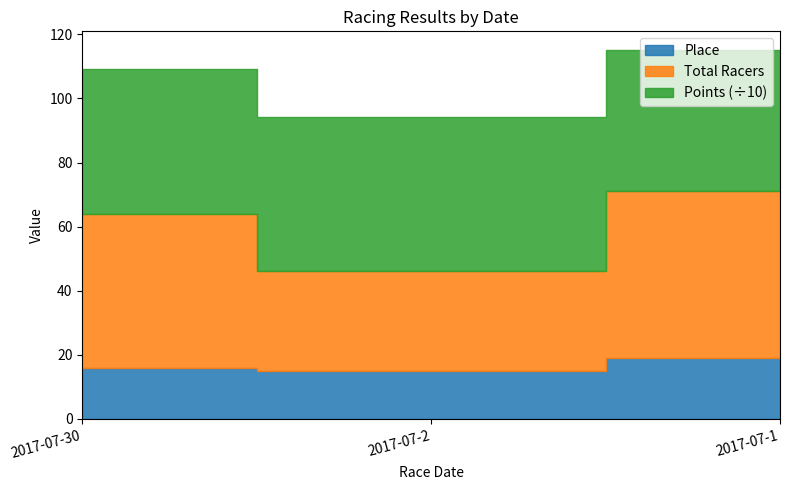

Is it true that Total Racers equals 48.5 at 2017-07-2?

False